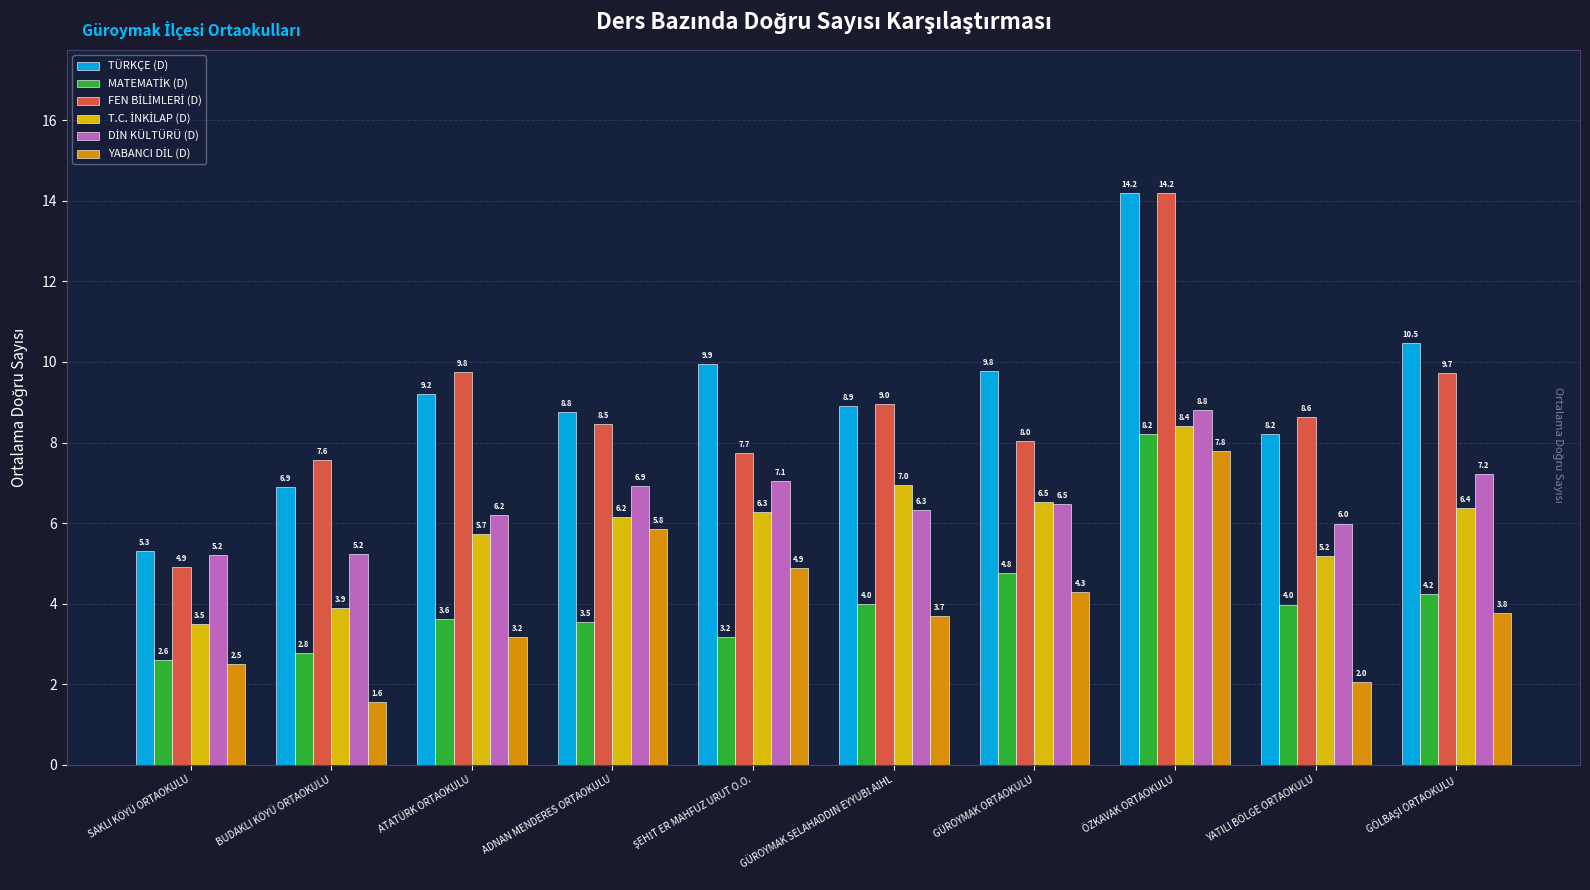

What is the total value across all series at SAKLI KÖYÜ ORTAOKULU?

24.0